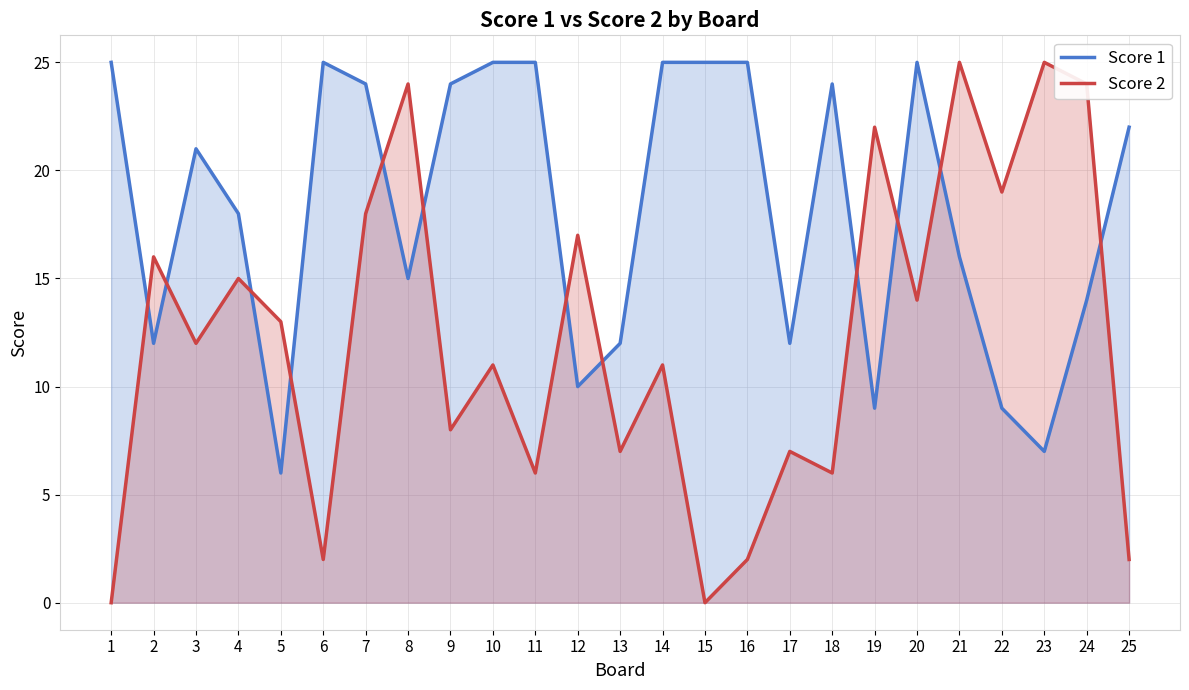

Count the number of data series in this chart.

2